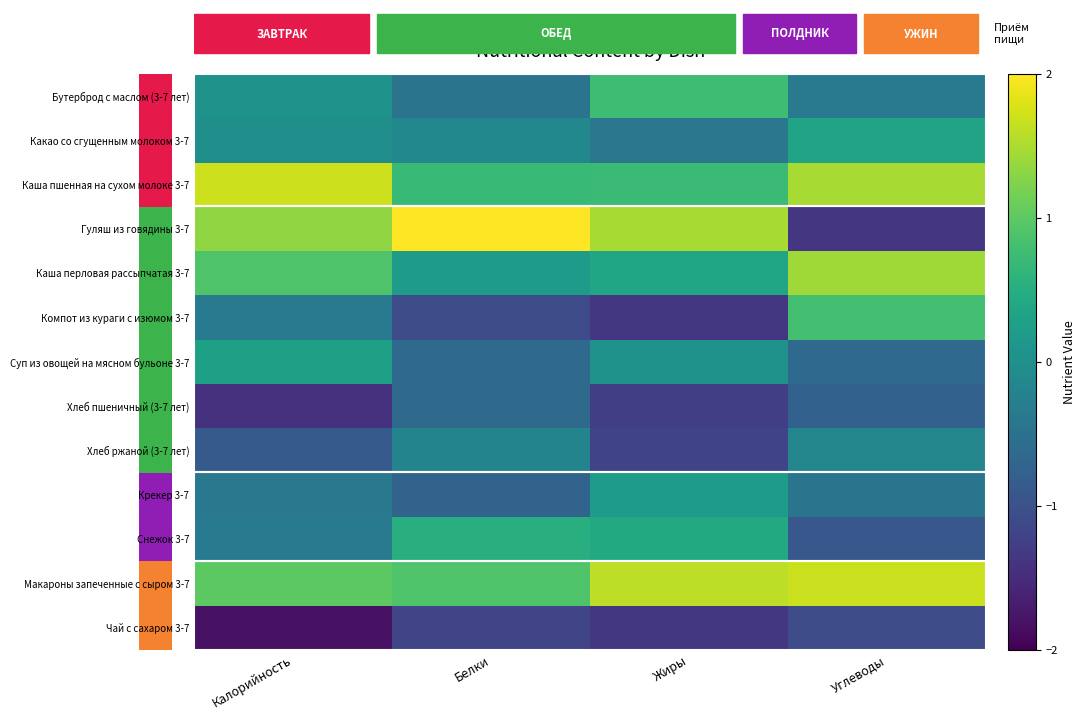

At Жиры, list the series in order from largest to smallest.

Макароны запеченные с сыром 3-7, Гуляш из говядины 3-7, Бутерброд с маслом (3-7 лет), Каша пшенная на сухом молоке 3-7, Снежок 3-7, Каша перловая рассыпчатая 3-7, Крекер 3-7, Суп из овощей на мясном бульоне 3-7, Какао со сгущенным молоком 3-7, Хлеб ржаной (3-7 лет), Хлеб пшеничный (3-7 лет), Компот из кураги с изюмом 3-7, Чай с сахаром 3-7